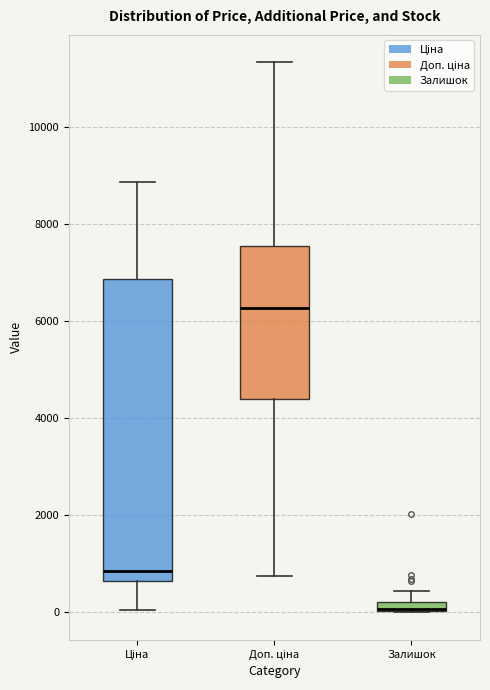

Which box is the tallest, from its lower edge to its upper edge?

Ціна